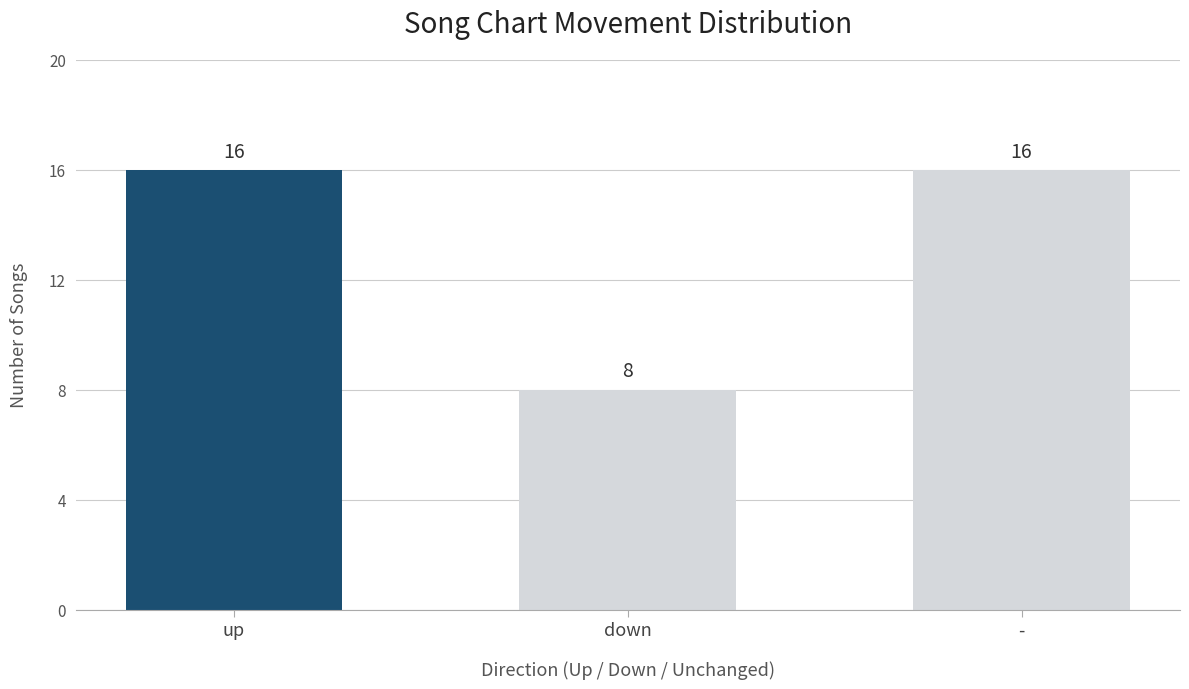

What is the difference between the values at up and down?

8